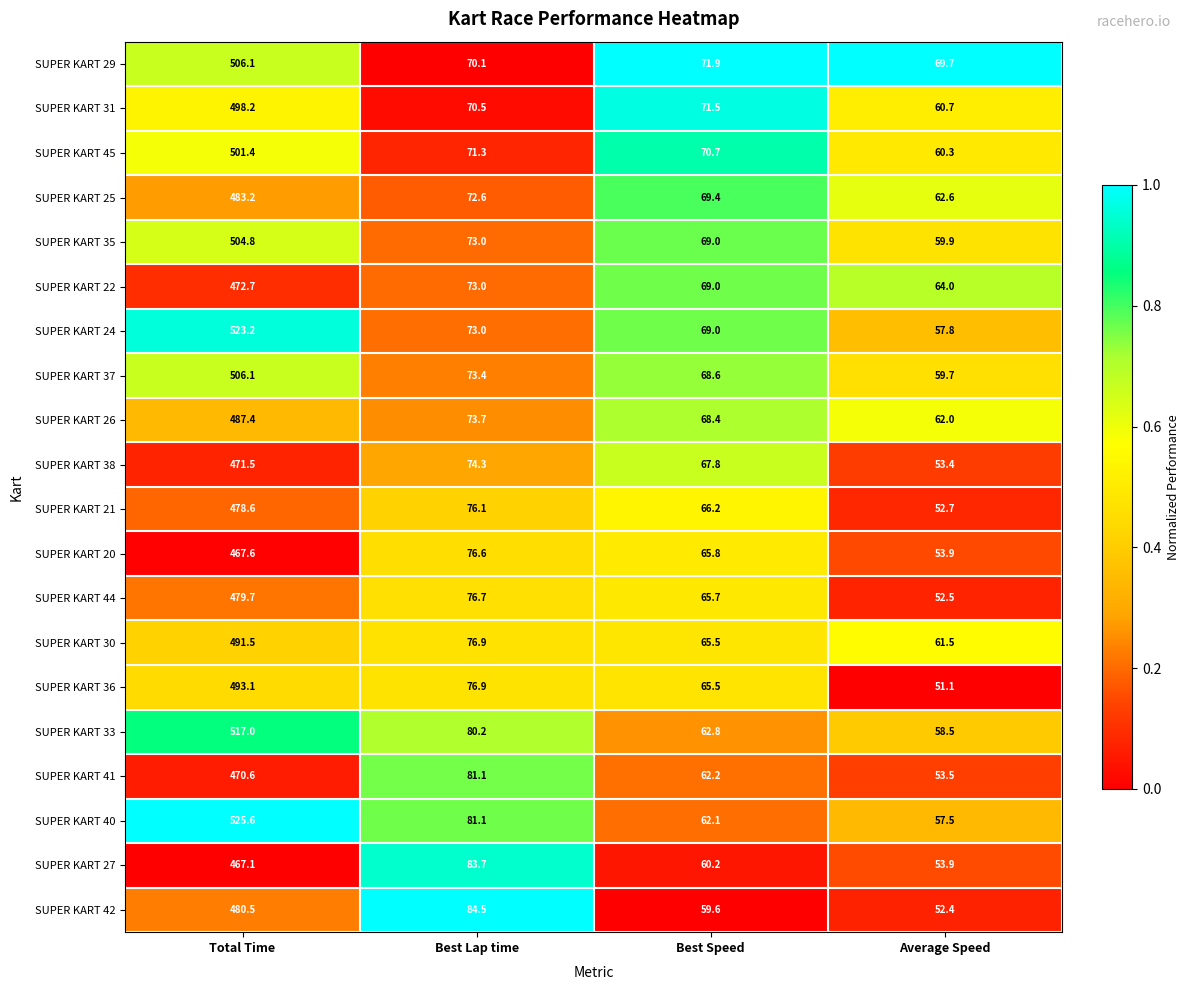

At which category does the chart reach its minimum across all series?

Average Speed